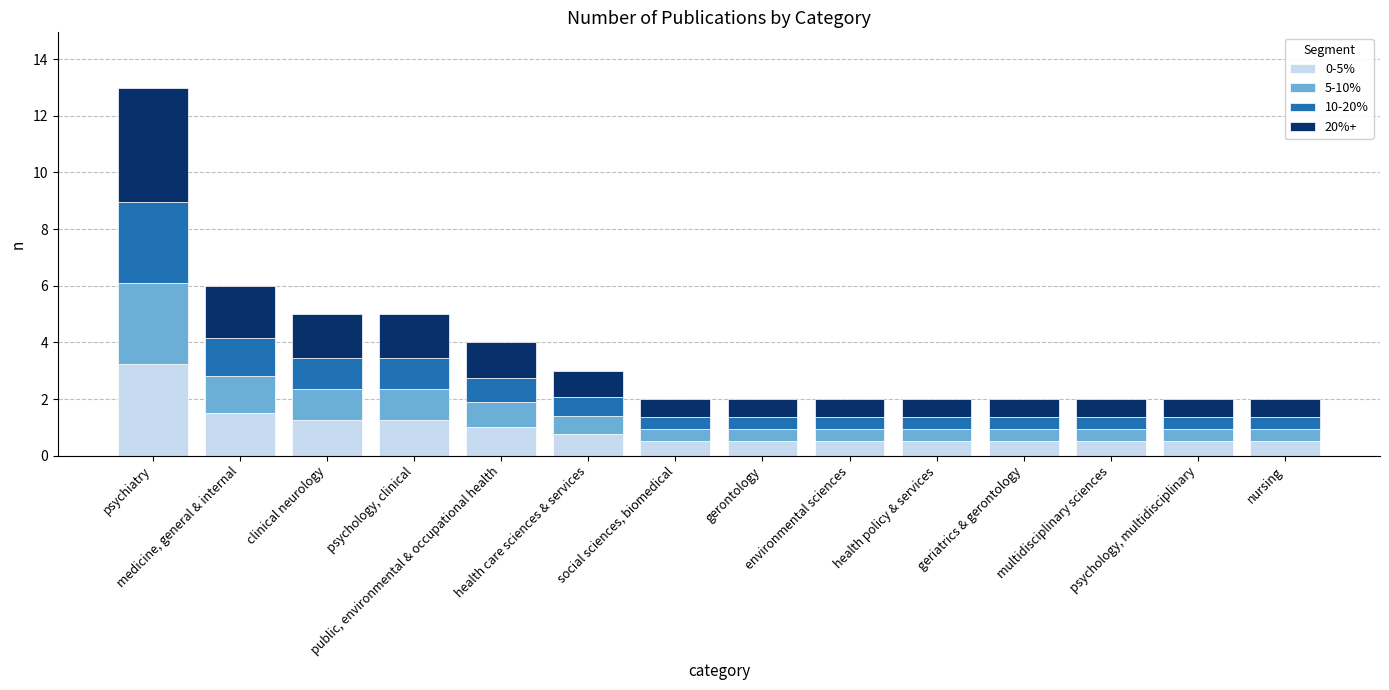

What is the sum of all 0-5% values?

13.0